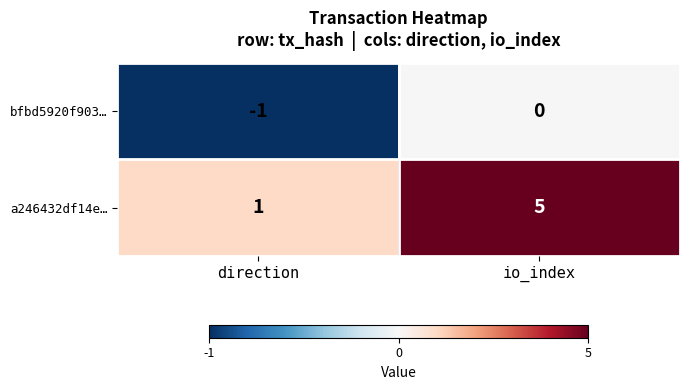

What is the total value across all series at io_index?

5